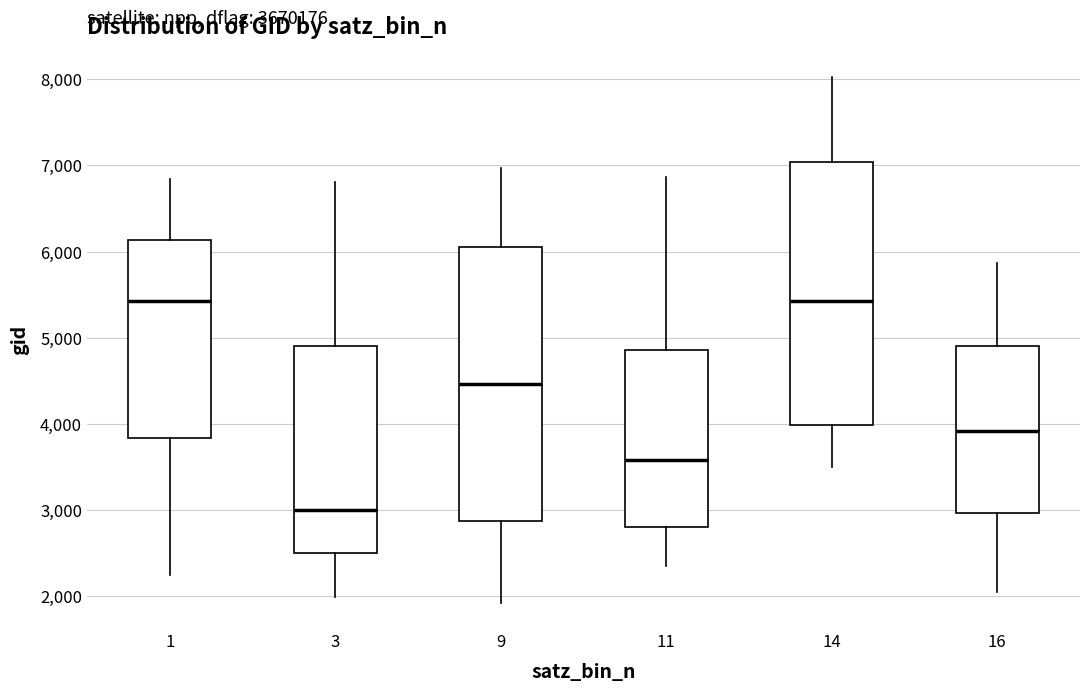

Reading left to right, read every box against the y-axis: the position of its median line, the range the box covers, and the ends of its whiskers. The values are not printed on the chart, so give them approximately, as read against the axis.

1: median 5400, box 3800 to 6100, whiskers 2200 to 6800
3: median 3000, box 2500 to 4900, whiskers 2000 to 6800
9: median 4500, box 2900 to 6100, whiskers 1900 to 7000
11: median 3600, box 2800 to 4900, whiskers 2300 to 6900
14: median 5400, box 4000 to 7000, whiskers 3500 to 8000
16: median 3900, box 3000 to 4900, whiskers 2100 to 5900